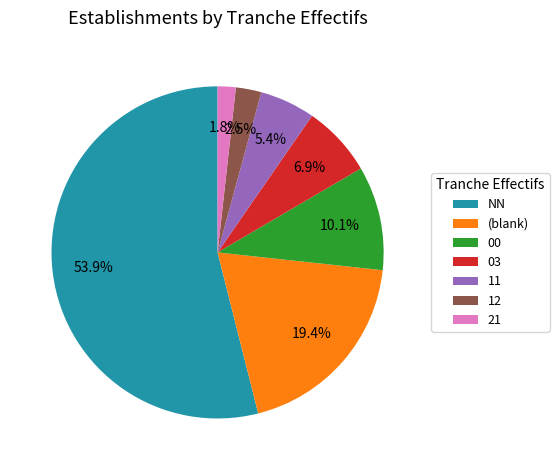

What percentage is the 21 slice, to the nearest percent?

2%